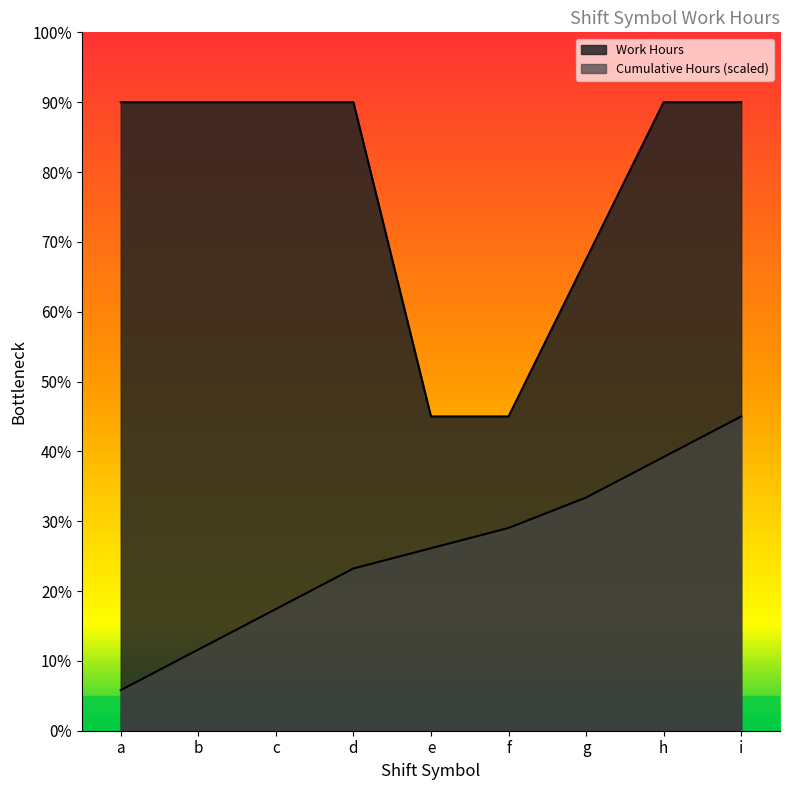

Between d and g, which series saw the biggest shift?

Work Hours